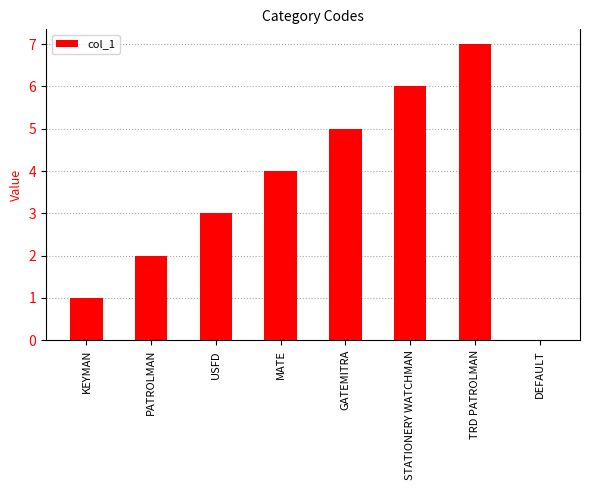

What is the greatest value displayed?

7